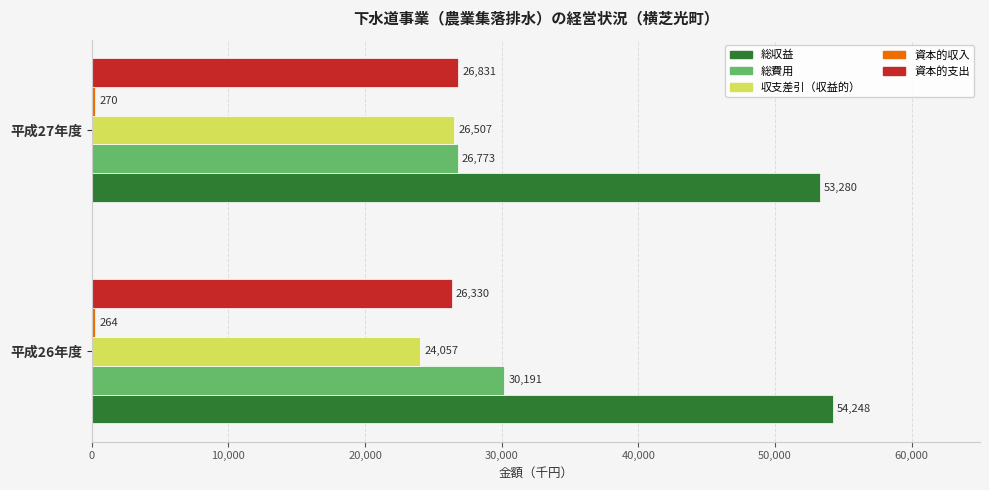

Which series has the largest range (max minus min)?

総費用